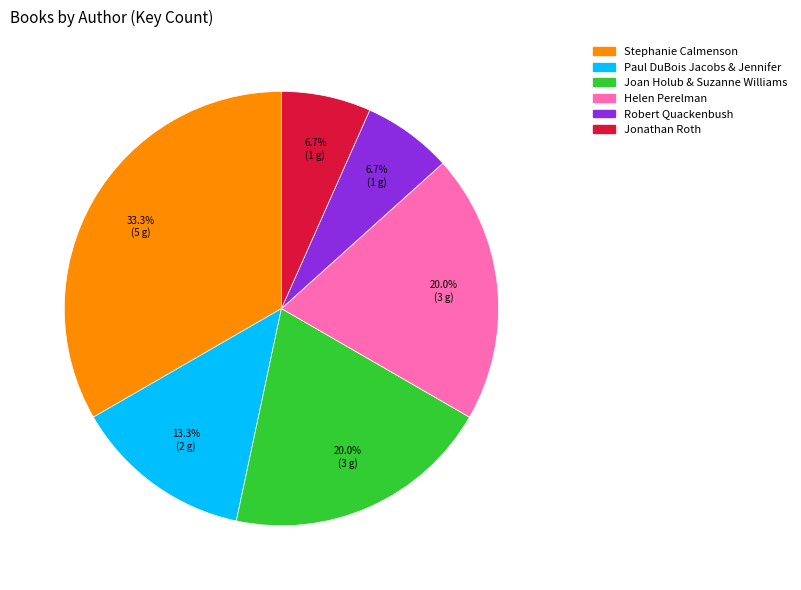

Count the number of slices in the pie.

6